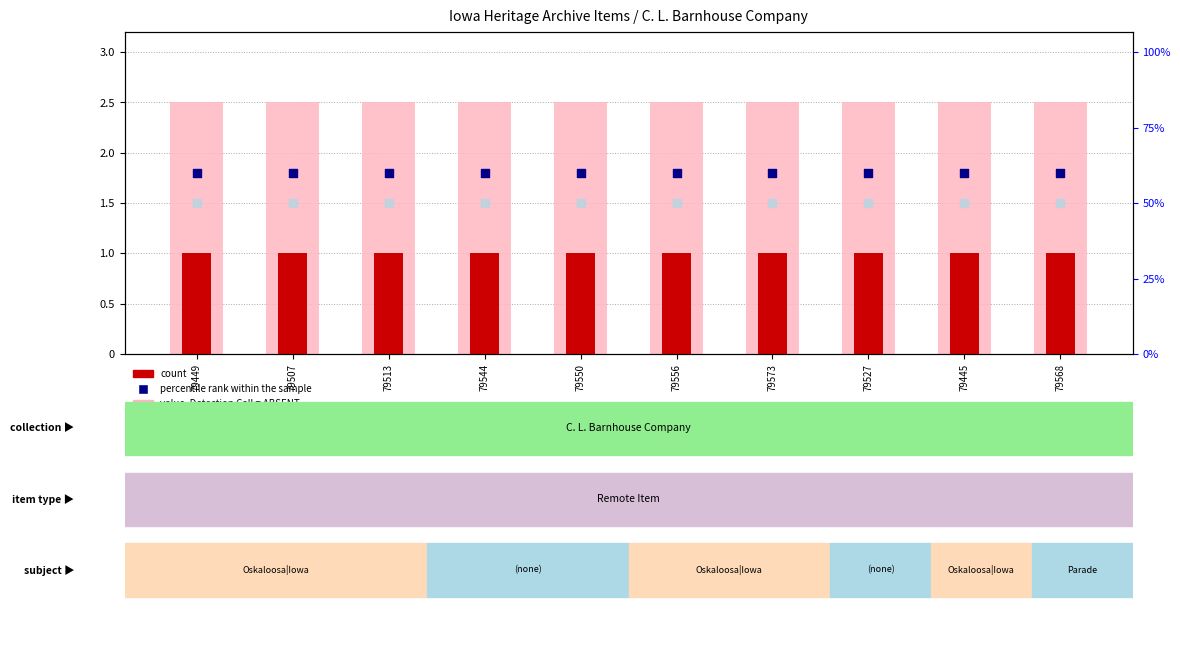

Which series has the widest spread of Y values?

value, Detection Call = ABSENT